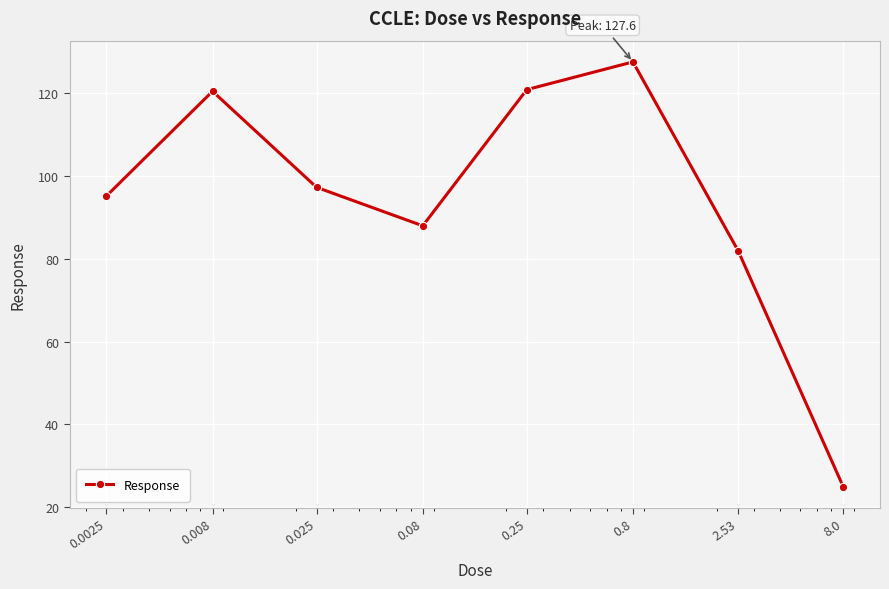

What is the minimum value shown in the chart?

25.0